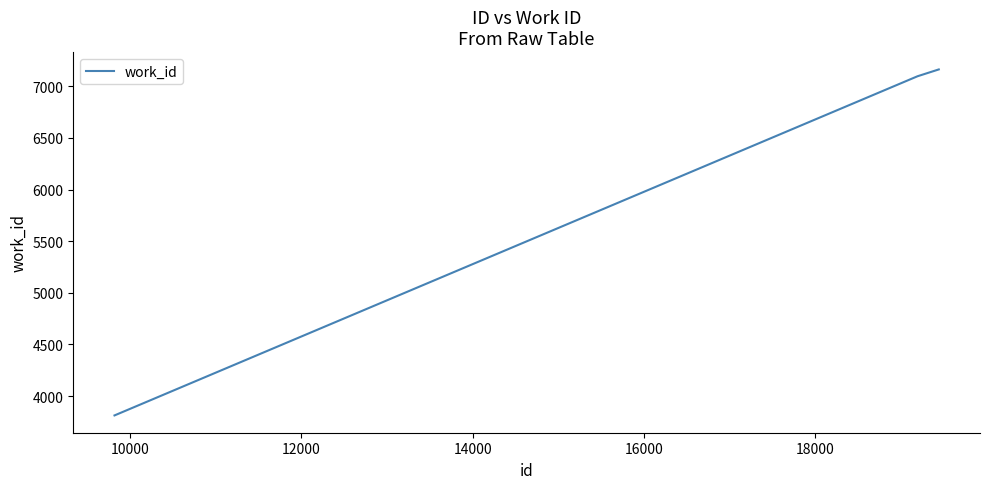

What is the sum of all values?

18073